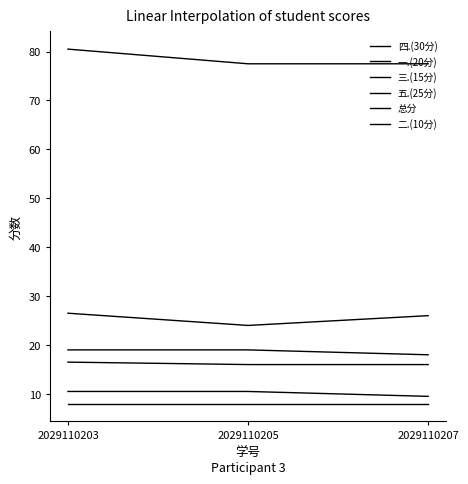

The value of 四.(30分) at 2029110207 is 26.0. True or false?

True